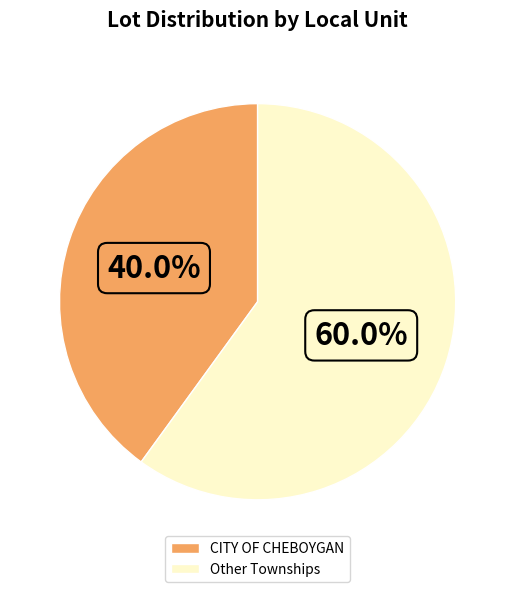

Does CITY OF CHEBOYGAN represent more than half of the total?

No